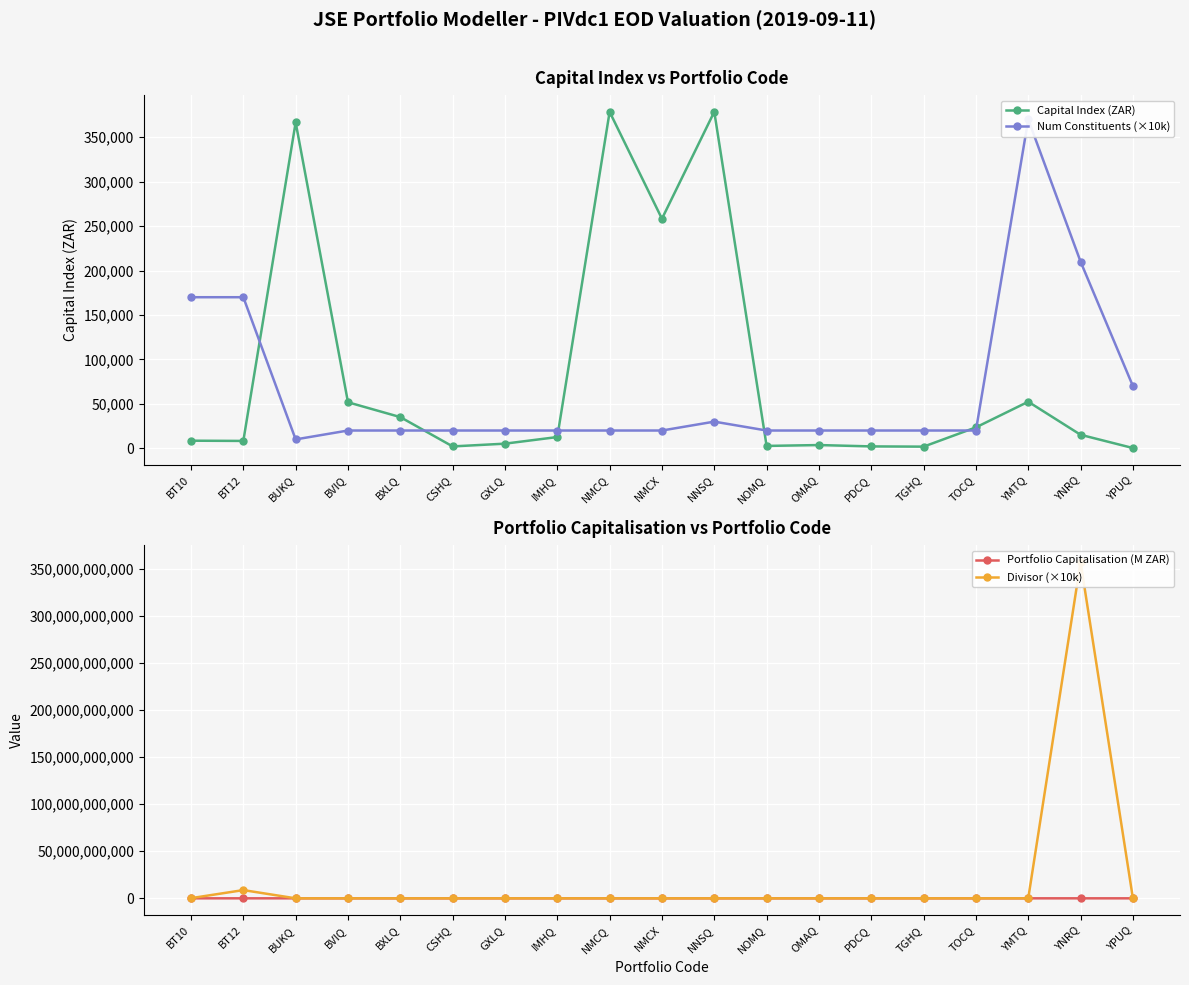

In Capital Index (ZAR), how many points are lower than both neighbors (excluding endpoints)?

5